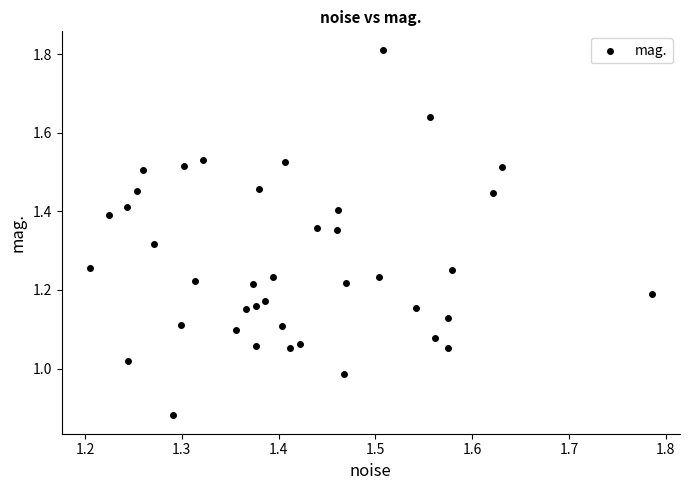

What is the range of X values (max minus min)?

0.6